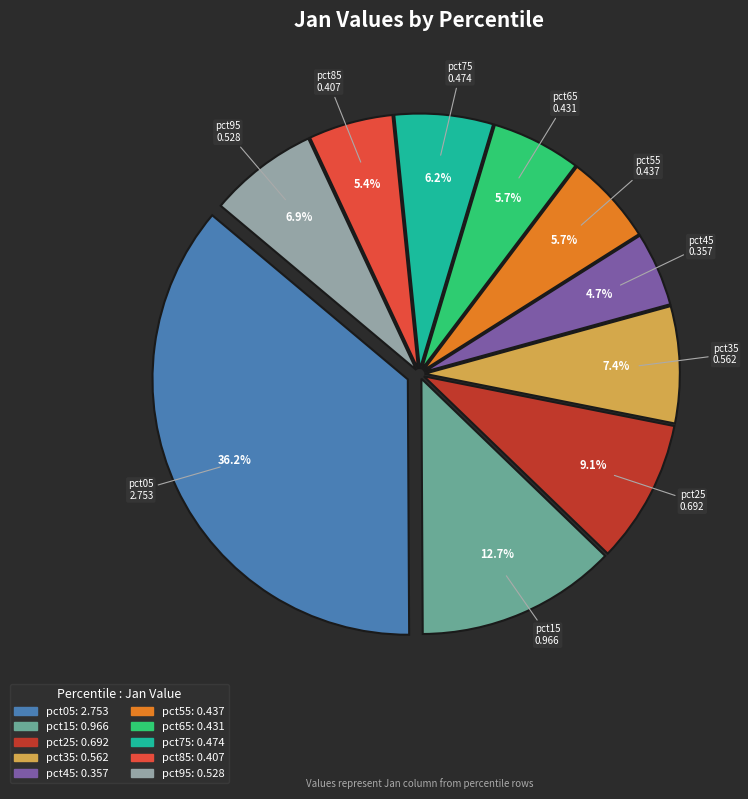

Which slice is the largest?

pct05